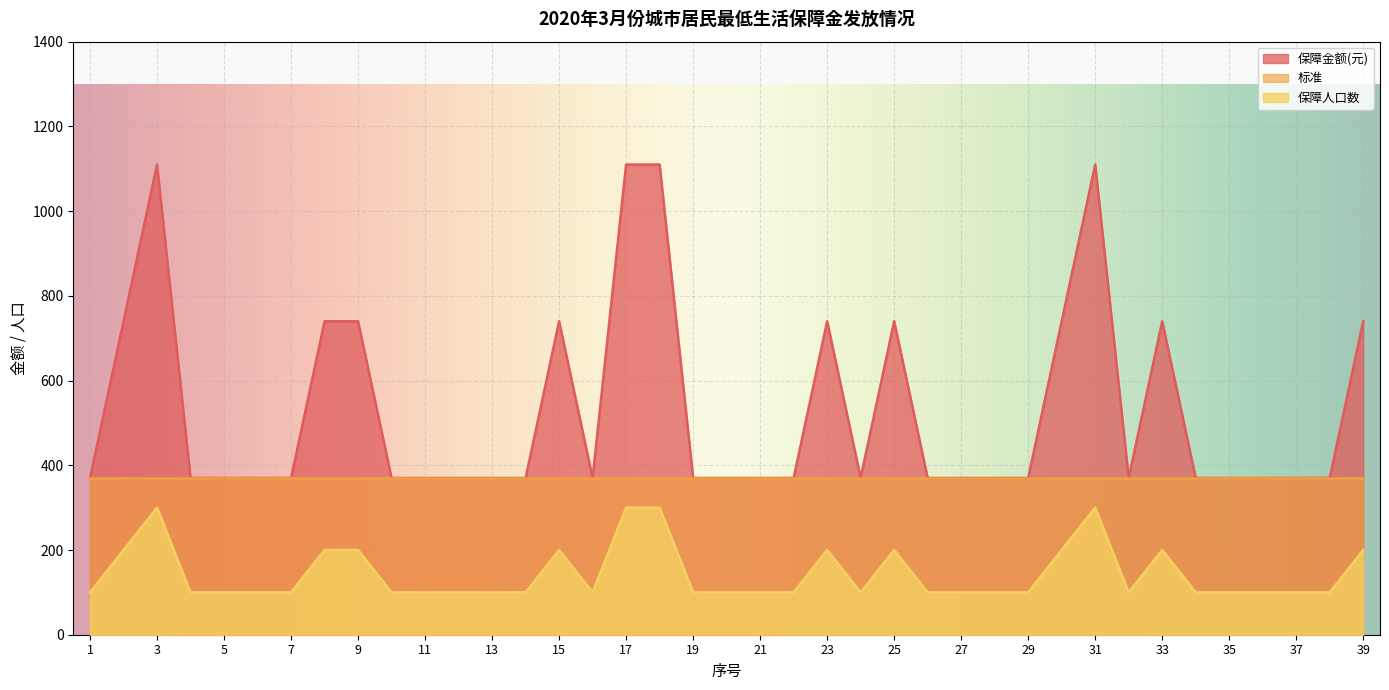

Where is the first local maximum for 保障金额(元)?

3